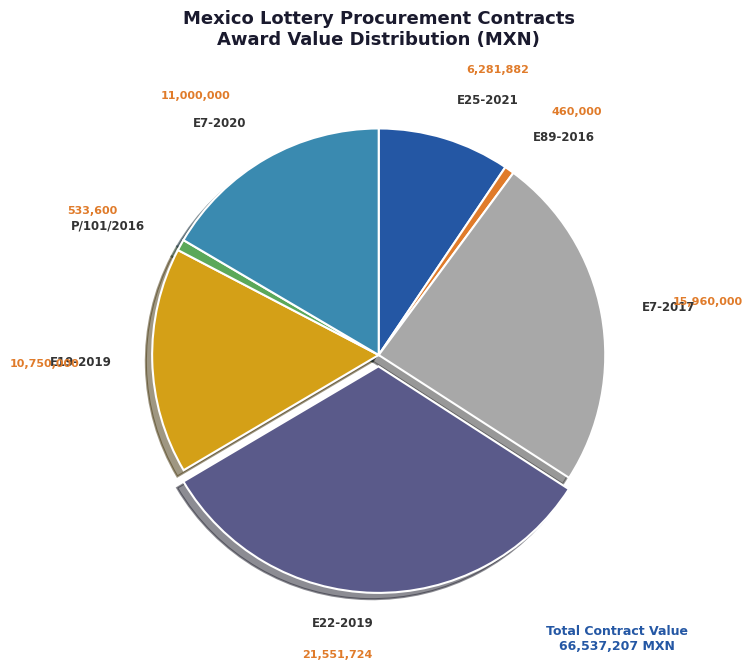

Combined, do E25-2021 and P/101/2016 account for over 50%?

No